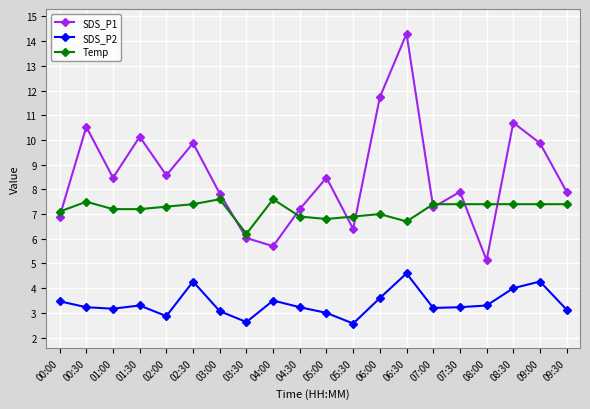

Rank the series by their average value, from highest to lowest.

SDS_P1, Temp, SDS_P2